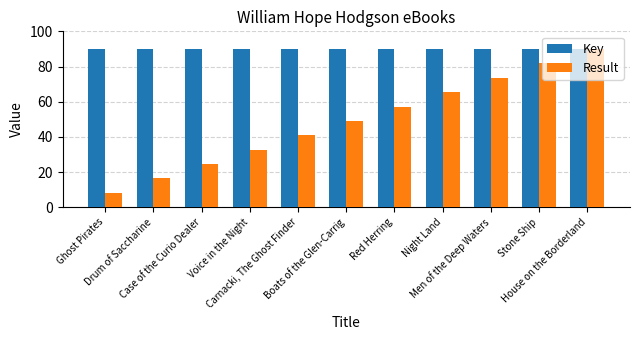

Which series has the widest spread of values?

Result